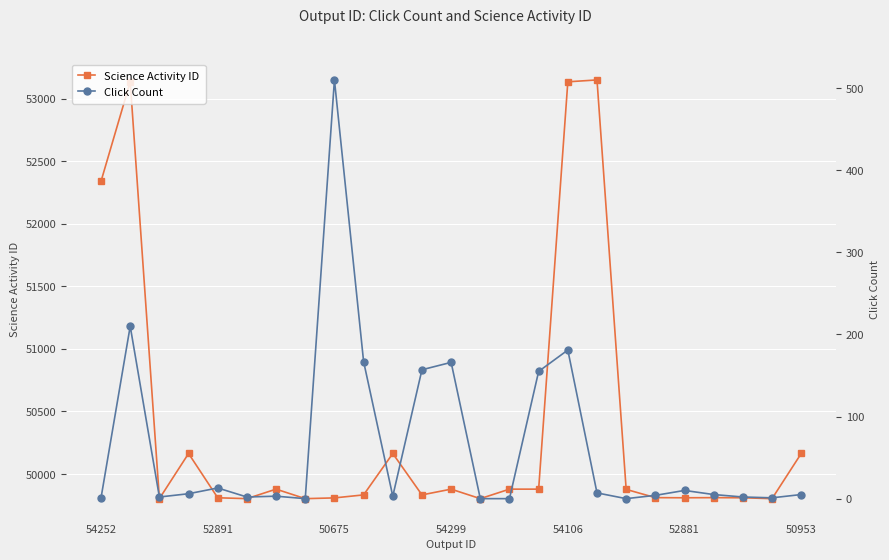

Where is Science Activity ID nearest to the value 51477?

54252